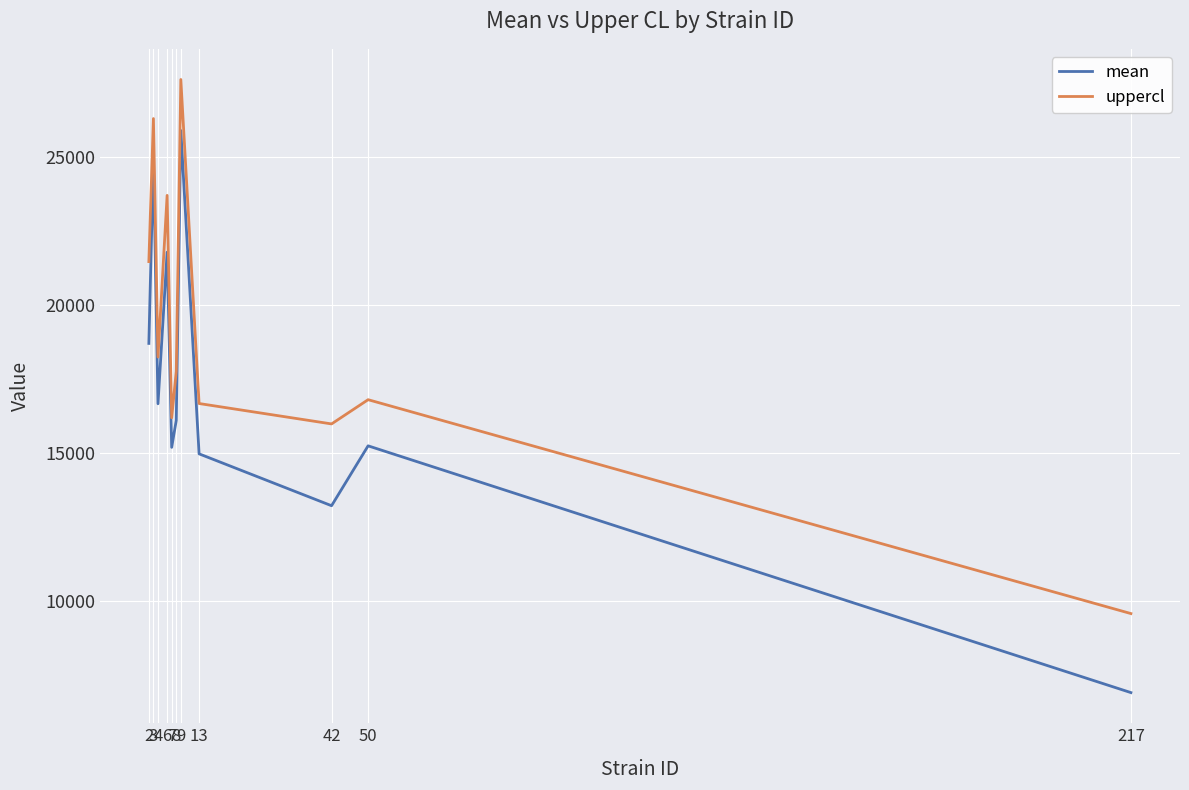

List the series in order of their peak value, lowest first.

mean, uppercl